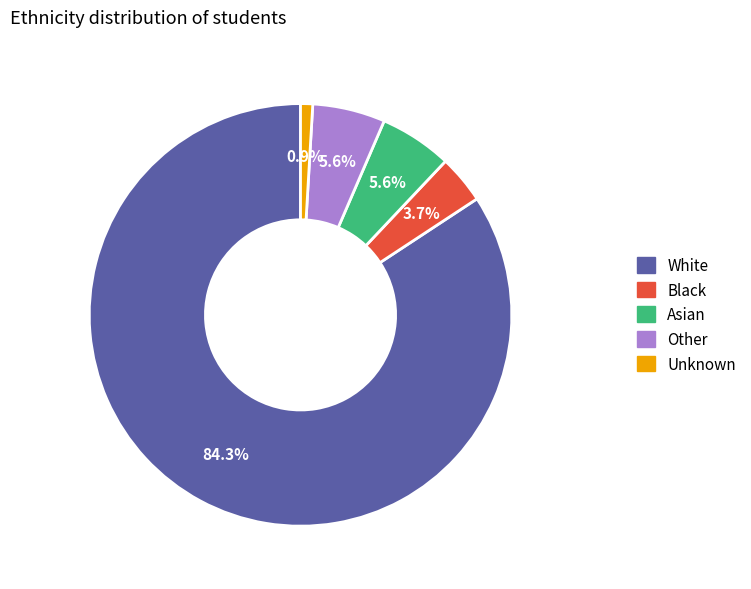

To the nearest percent, what is the difference between the Unknown and Black slice percentages?

3%